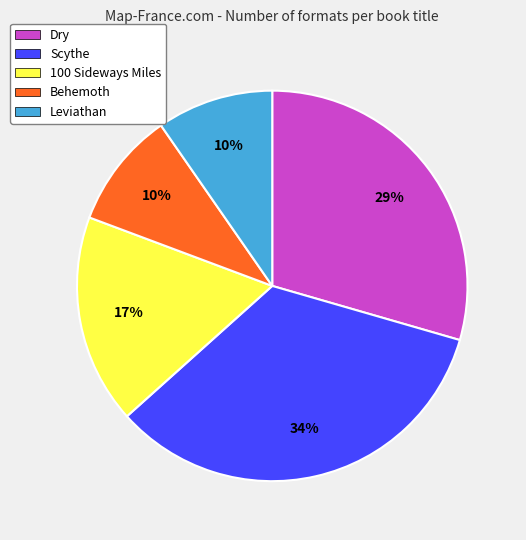

To the nearest percent, what is the combined percentage of Behemoth and Dry?

39%